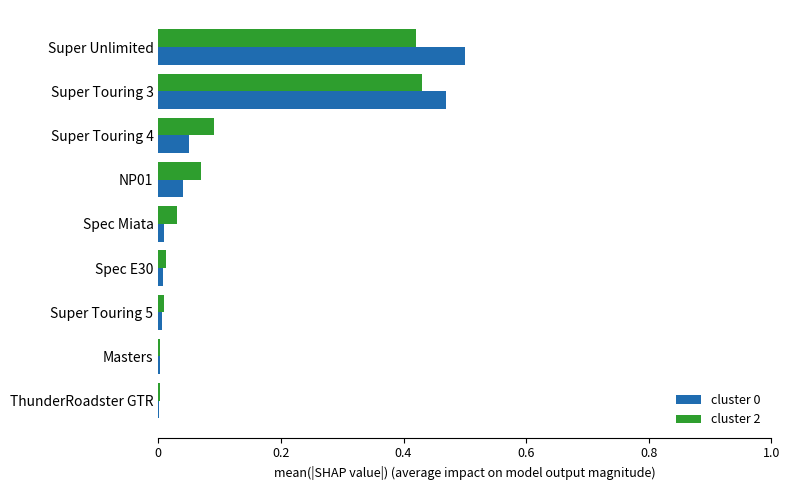

Is the value of cluster 2 at Spec E30 greater than the value of cluster 0 at Super Unlimited?

No